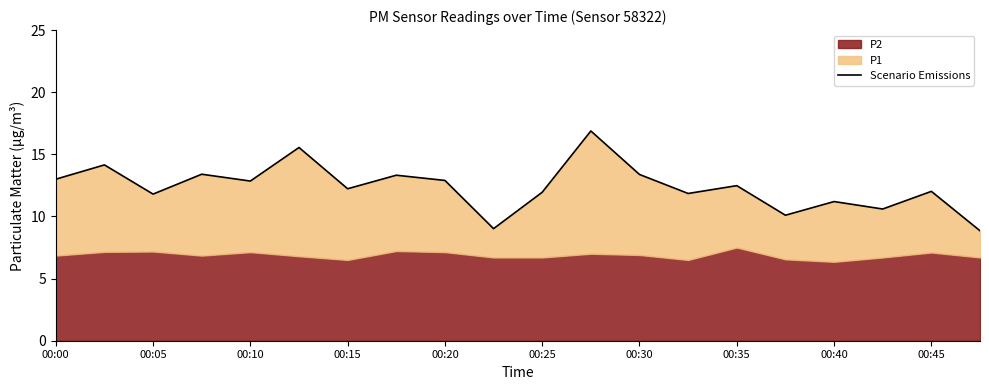

Where is the data nearest to the value 12?

00:45